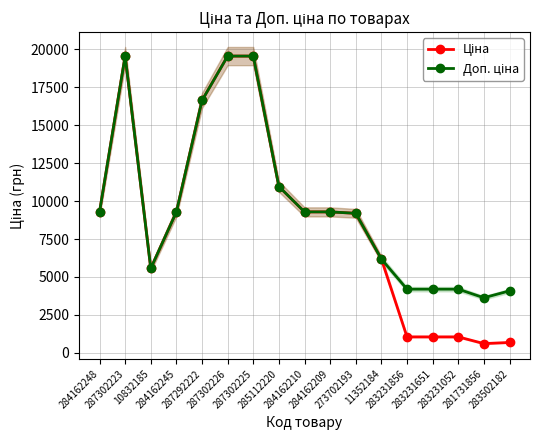

Rank the categories by Ціна value from lowest to highest.

281731856, 283502182, 283231856, 283231651, 283231052, 10832185, 11352184, 273702193, 284162248, 284162245, 284162210, 284162209, 285112220, 287292222, 287302223, 287302226, 287302225